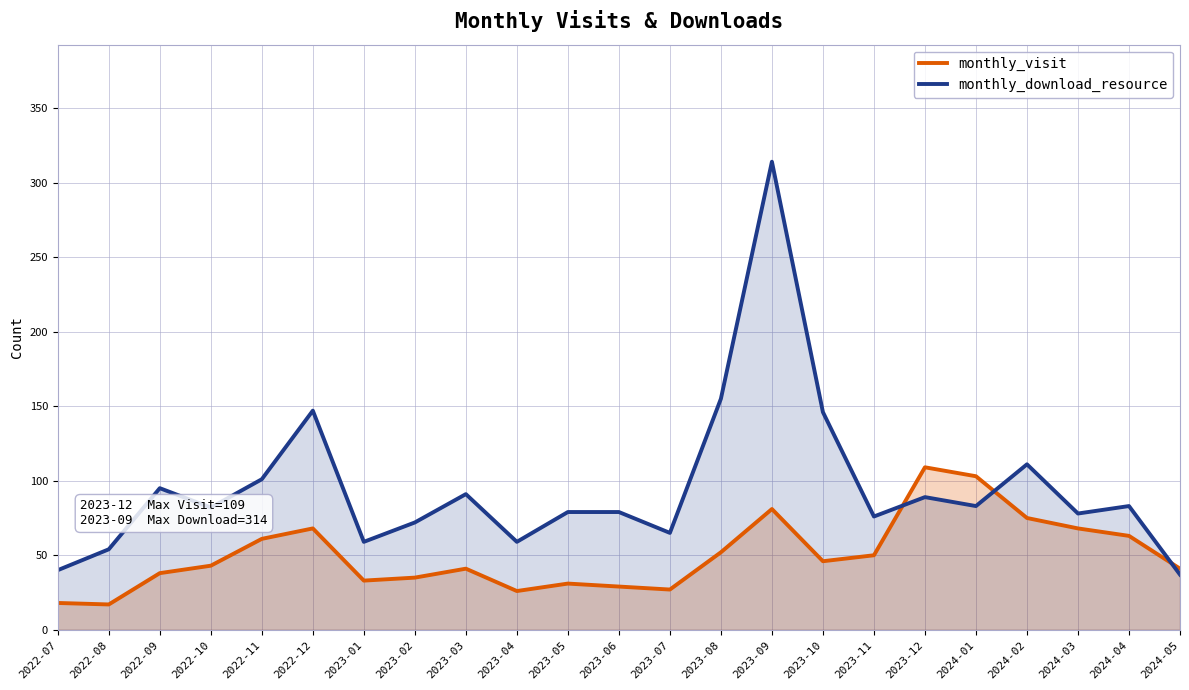

Is it true that monthly_download_resource equals 147 at 2024-04?

False